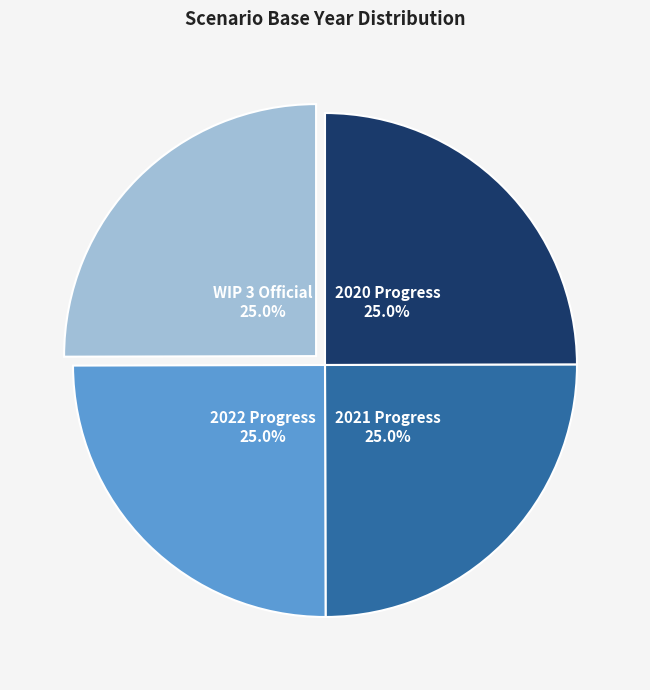

How much of the chart is everything except WIP 3 Official?

75.0%